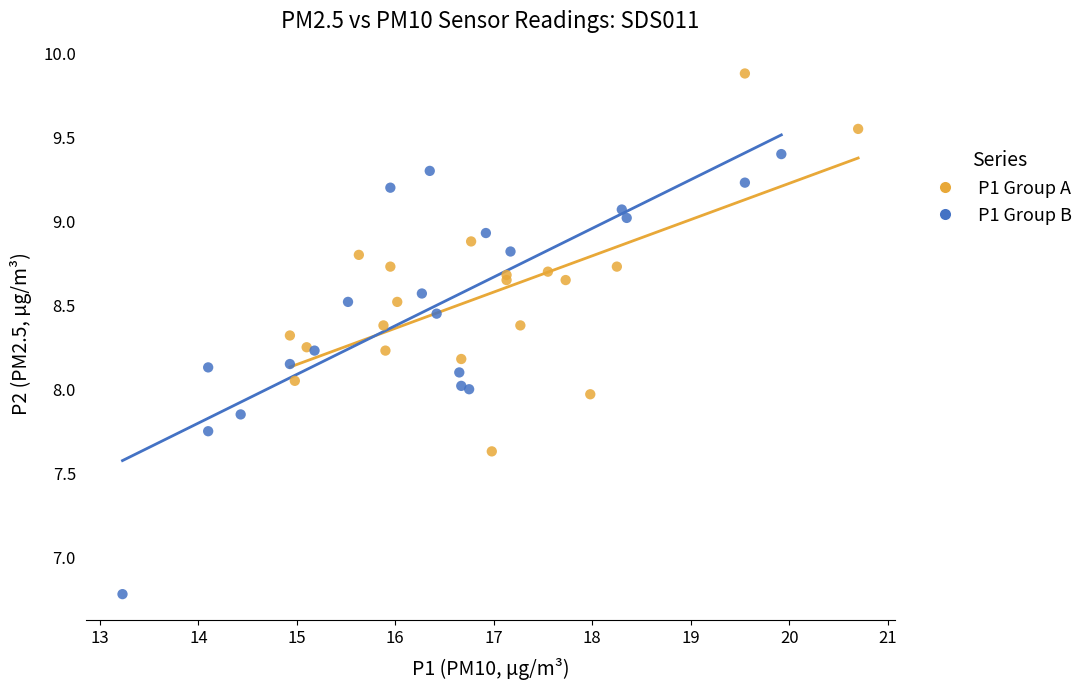

Which series reaches the maximum Y coordinate?

P1 Group A